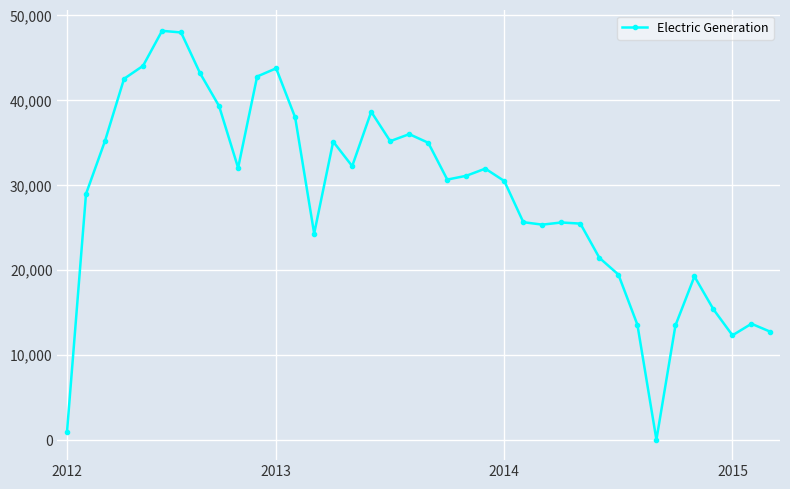

What is the value of the 30th point from the left?

19448.4